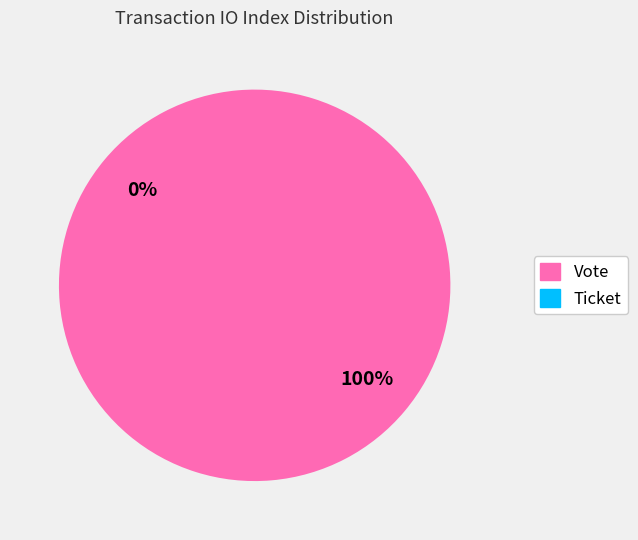

Combined, do Vote and Ticket account for over 50%?

Yes